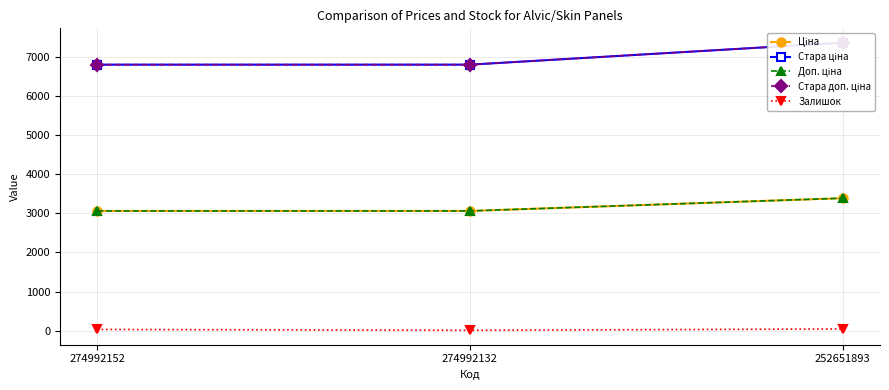

Count the number of categories in the chart.

3